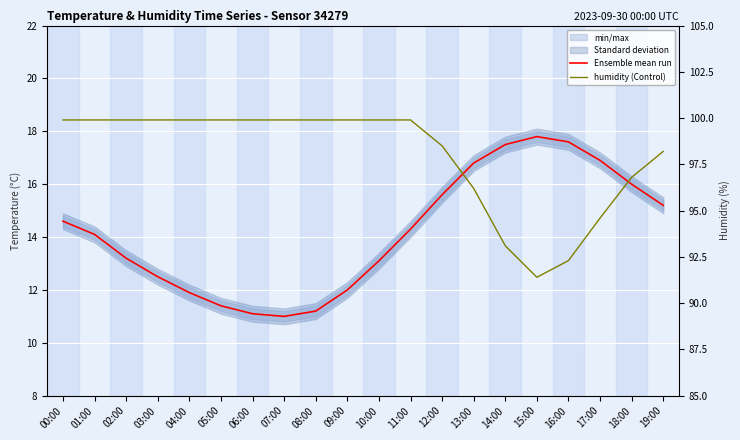

Reading left to right, list all the values displayed in this chart.

Ensemble mean run: 00:00=14.6	01:00=14.1	02:00=13.2	03:00=12.5	04:00=11.9	05:00=11.4	06:00=11.1	07:00=11.0	08:00=11.2	09:00=12.0	10:00=13.1	11:00=14.3	12:00=15.6	13:00=16.8	14:00=17.5	15:00=17.8	16:00=17.6	17:00=16.9	18:00=16.0	19:00=15.2
humidity (Control): 00:00=99.9	01:00=99.9	02:00=99.9	03:00=99.9	04:00=99.9	05:00=99.9	06:00=99.9	07:00=99.9	08:00=99.9	09:00=99.9	10:00=99.9	11:00=99.9	12:00=98.5	13:00=96.2	14:00=93.1	15:00=91.4	16:00=92.3	17:00=94.6	18:00=96.8	19:00=98.2